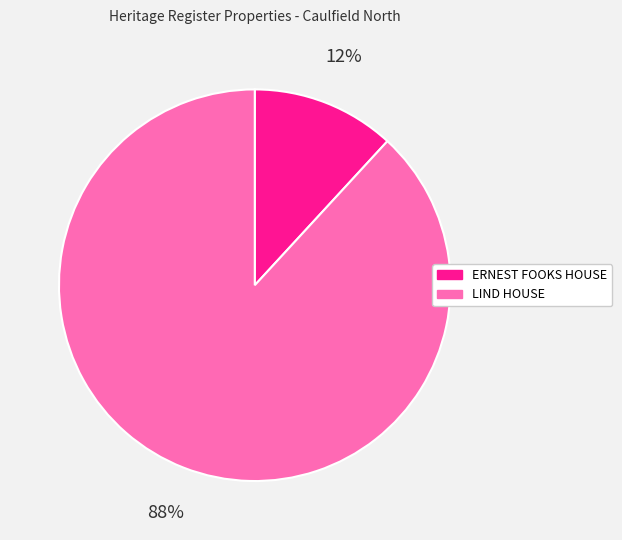

True or false: LIND HOUSE accounts for 88% of the total.

True